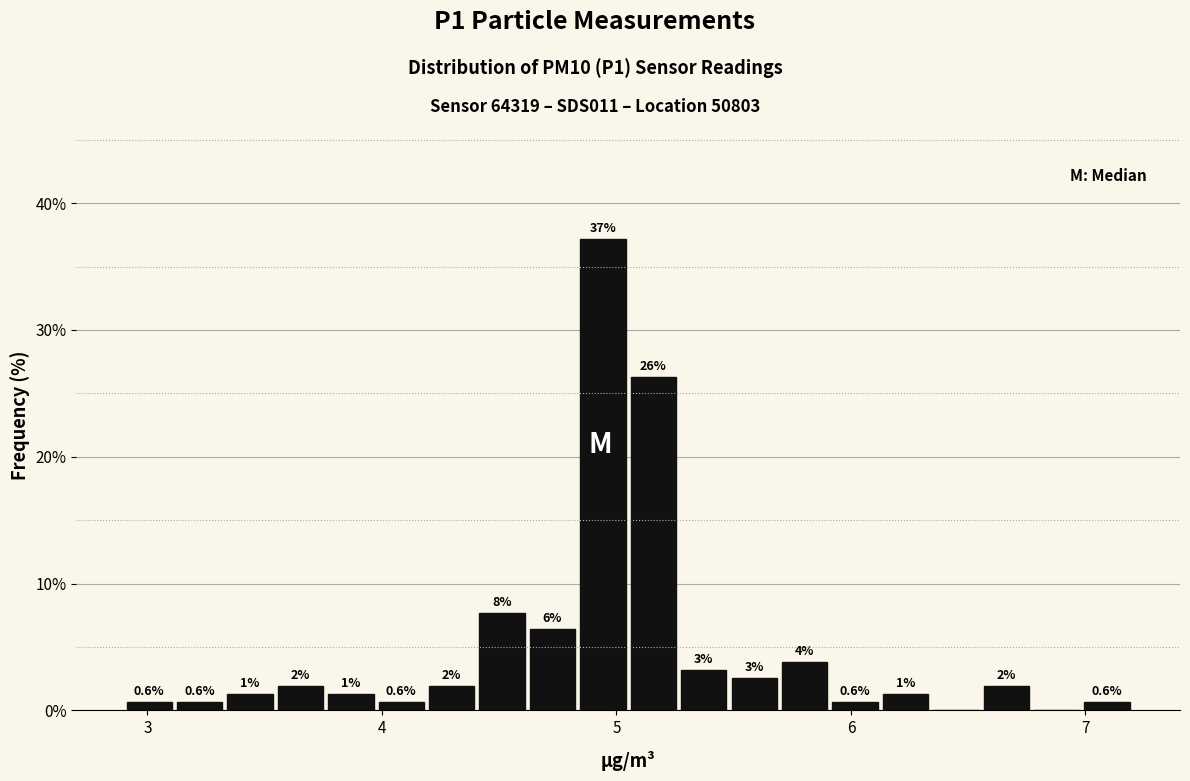

Around what value on the x-axis is the tallest bar? Give the approximate position of its centre, as read against the axis.

4.9